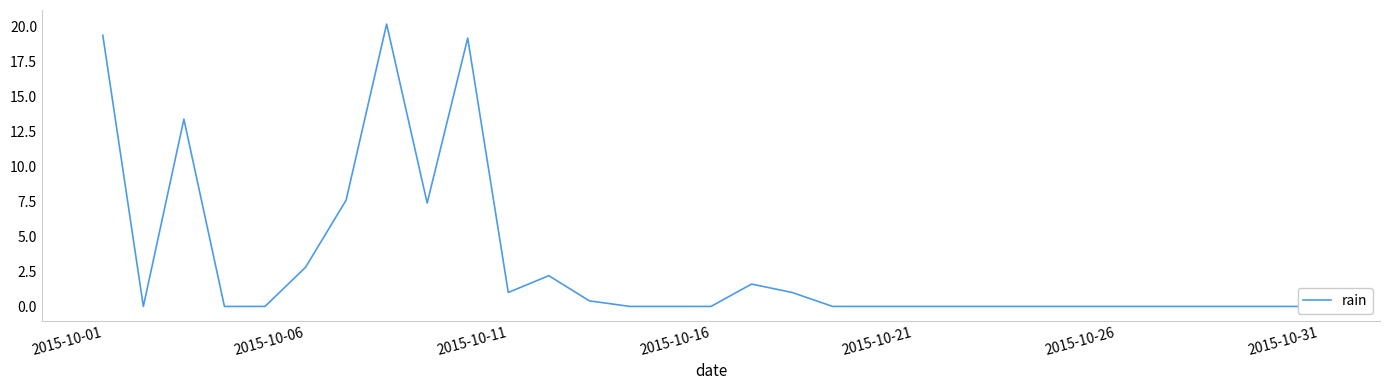

What position from the left is 2015-10-31?

31